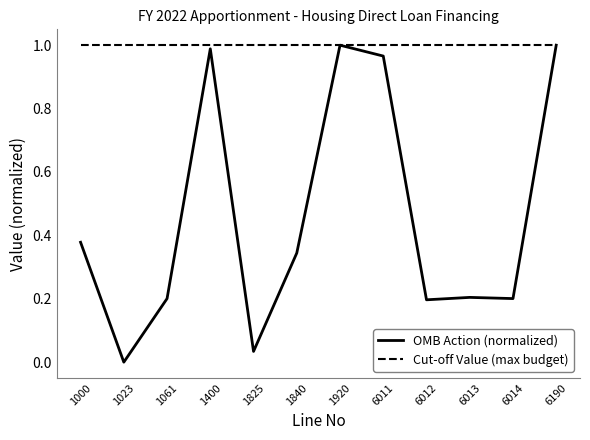

At which category does the chart reach its minimum across all series?

1023